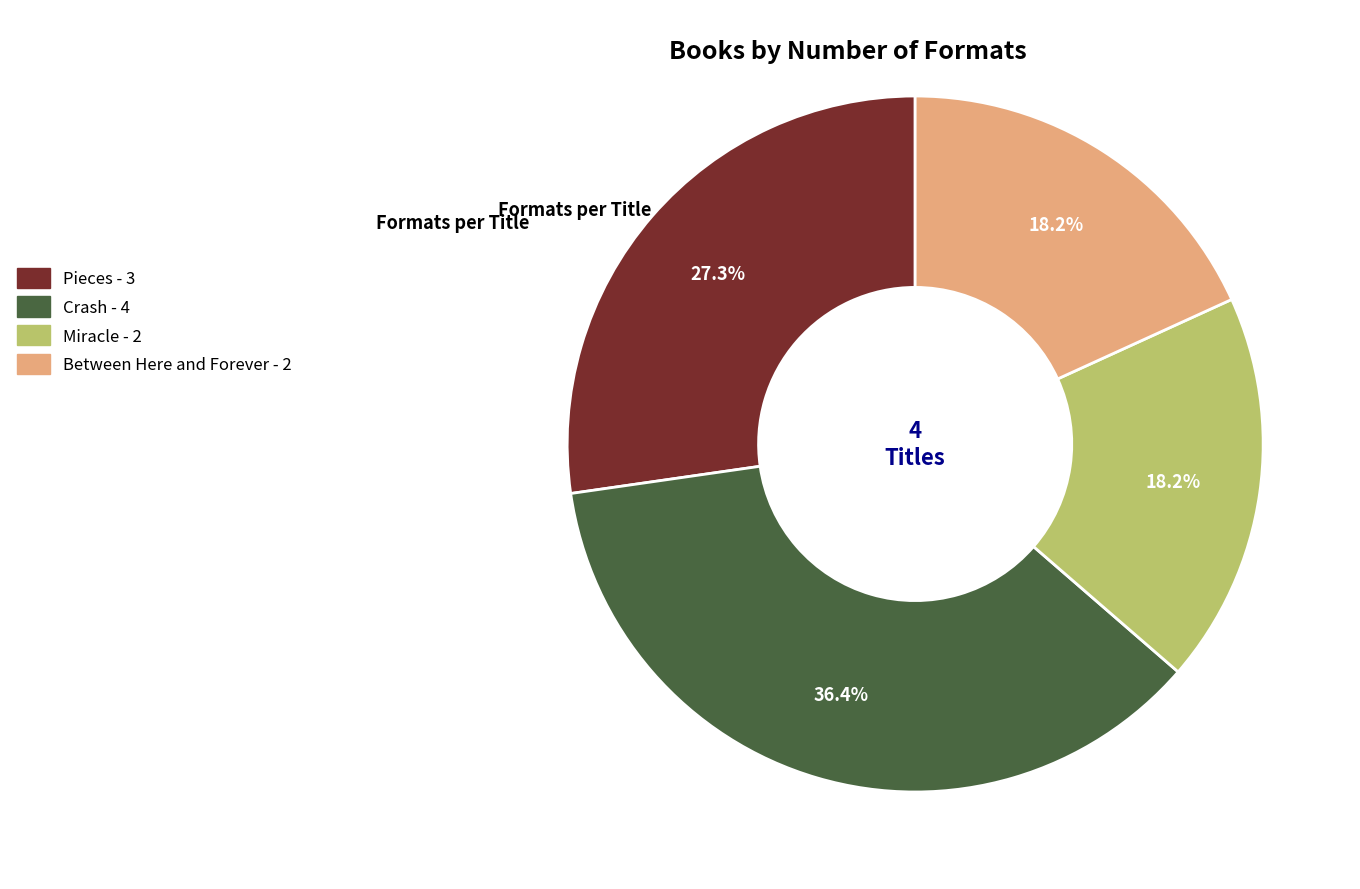

Does Between Here and Forever represent more than half of the total?

No